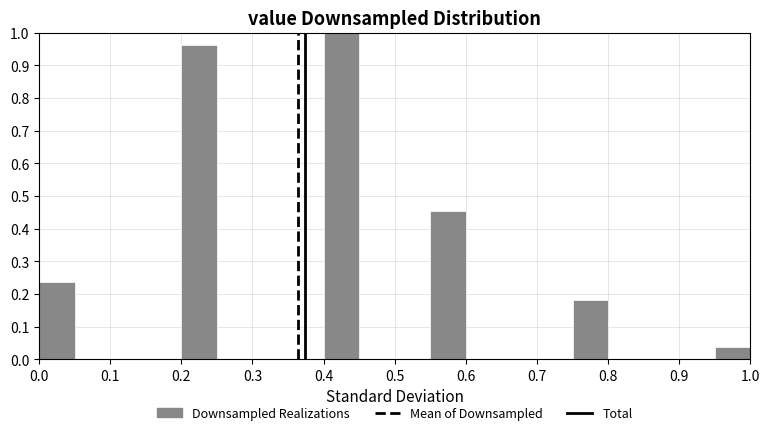

Reading left to right, transcribe this chart: for each bar, give the range it covers on the x-axis and its height. The values are not printed on the chart, so give them approximately, as read against the axis.

0.00 to 0.05: 0.24
0.05 to 0.10: 0
0.10 to 0.15: 0
0.15 to 0.20: 0
0.20 to 0.25: 0.96
0.25 to 0.30: 0
0.30 to 0.35: 0
0.35 to 0.40: 0
0.40 to 0.45: 1.00
0.45 to 0.50: 0
0.50 to 0.55: 0
0.55 to 0.60: 0.45
0.60 to 0.65: 0
0.65 to 0.70: 0
0.70 to 0.75: 0
0.75 to 0.80: 0.18
0.80 to 0.85: 0
0.85 to 0.90: 0
0.90 to 0.95: 0
0.95 to 1.00: 0.04